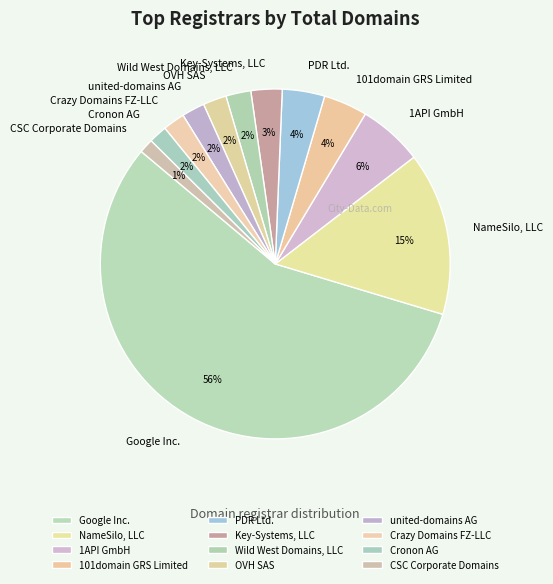

What is the largest slice in the pie chart?

Google Inc.